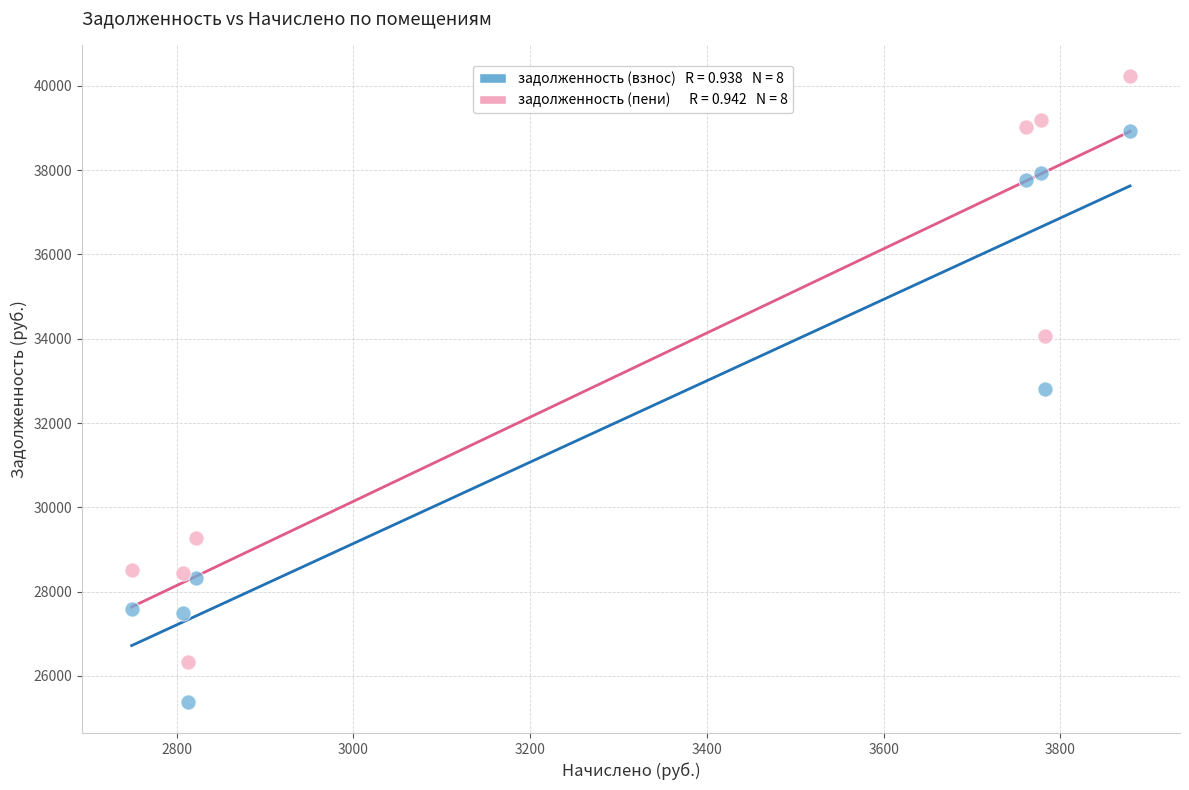

Across all data points, what is the range of X values (max minus min)?

1129.6